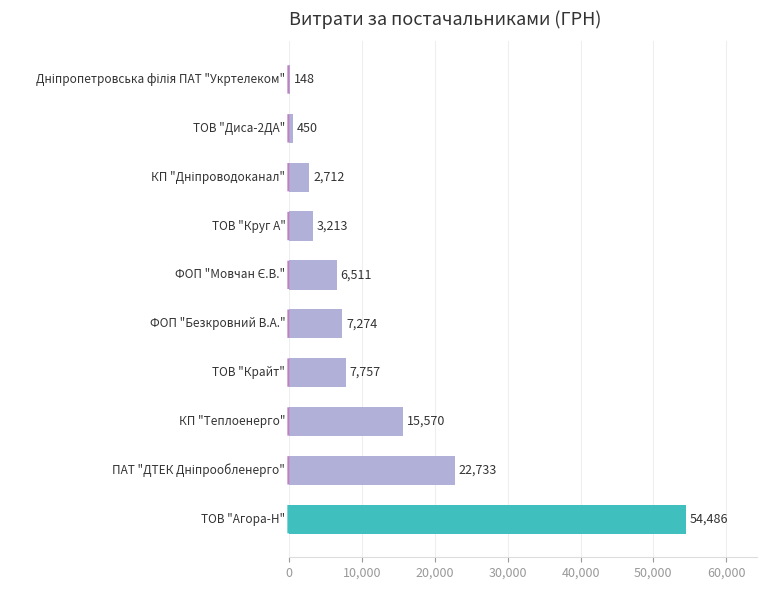

How many series are shown in this chart?

1